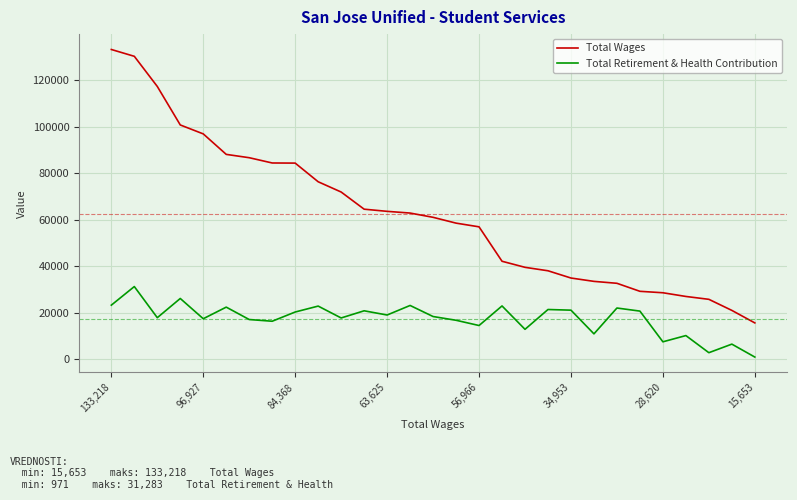

What is the highest value of the Total Wages series?

133218